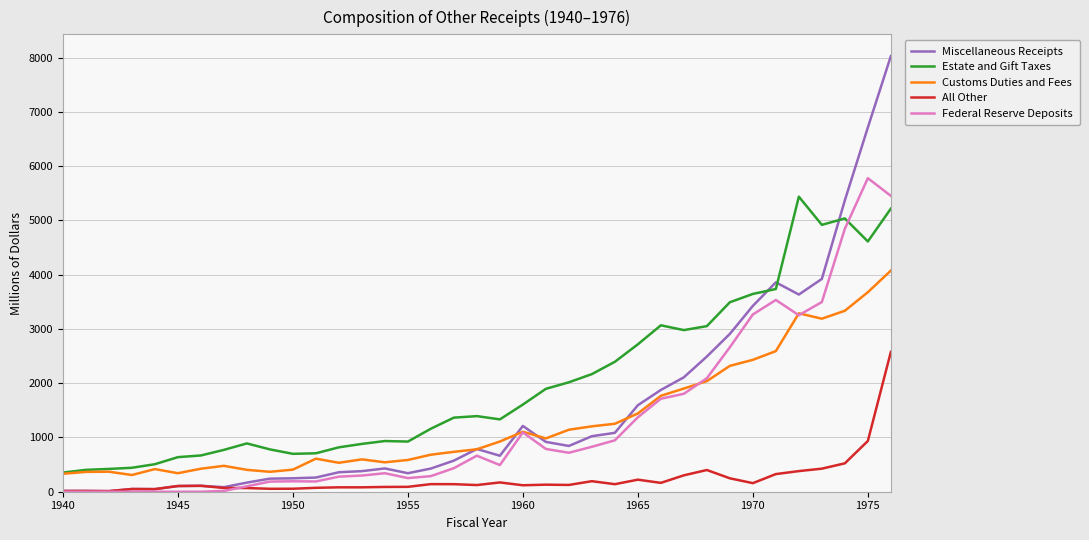

Which series has the largest total across all categories?

Estate and Gift Taxes